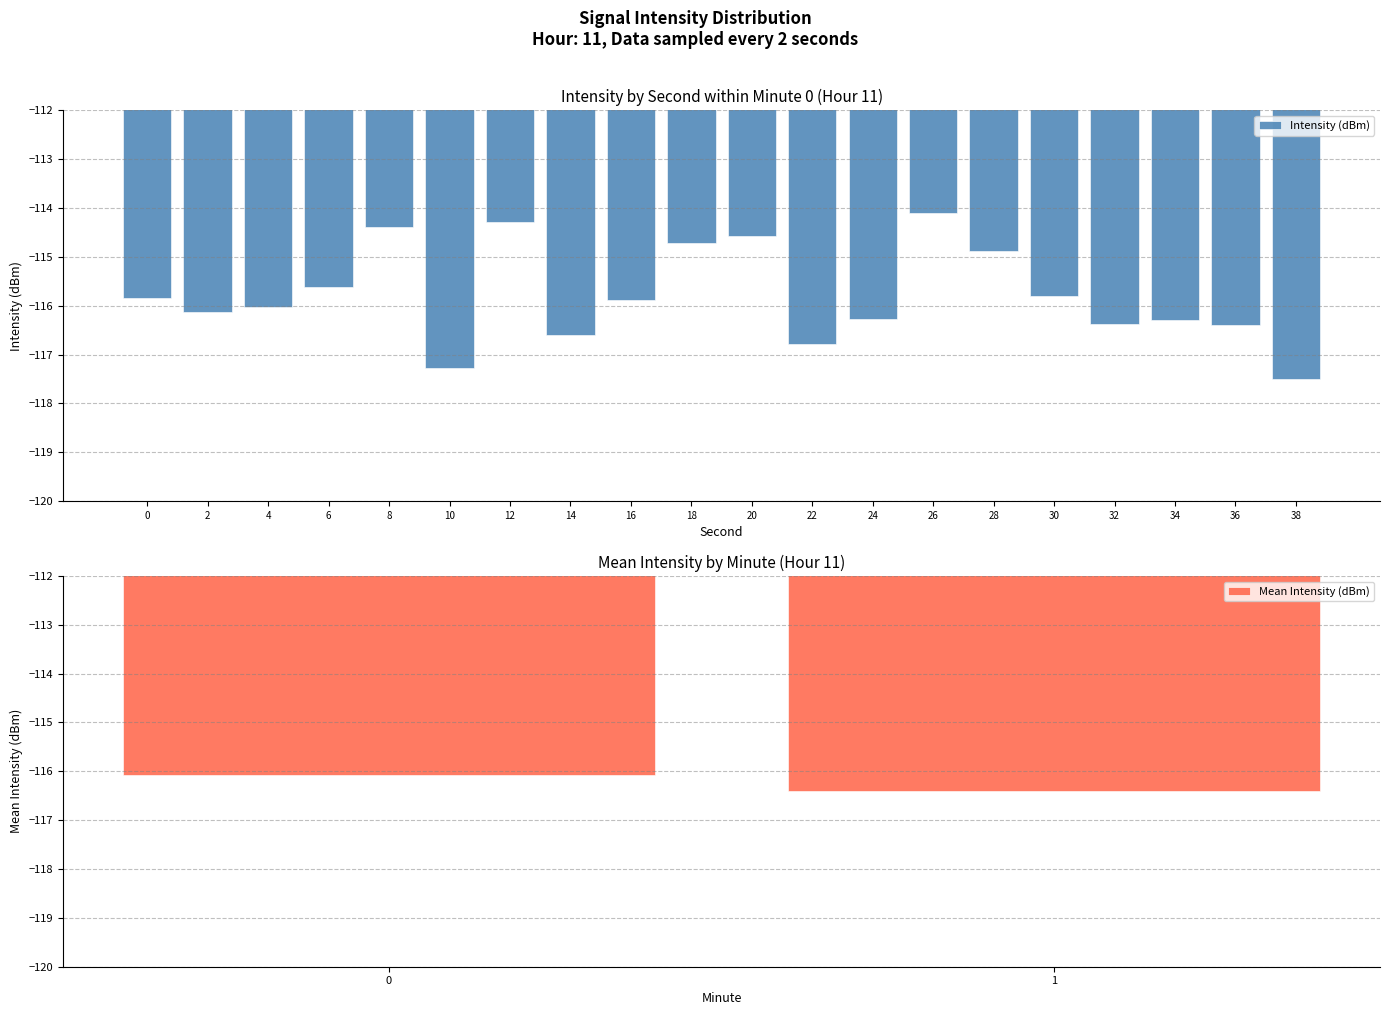

What value does the data have at 30?

-115.8